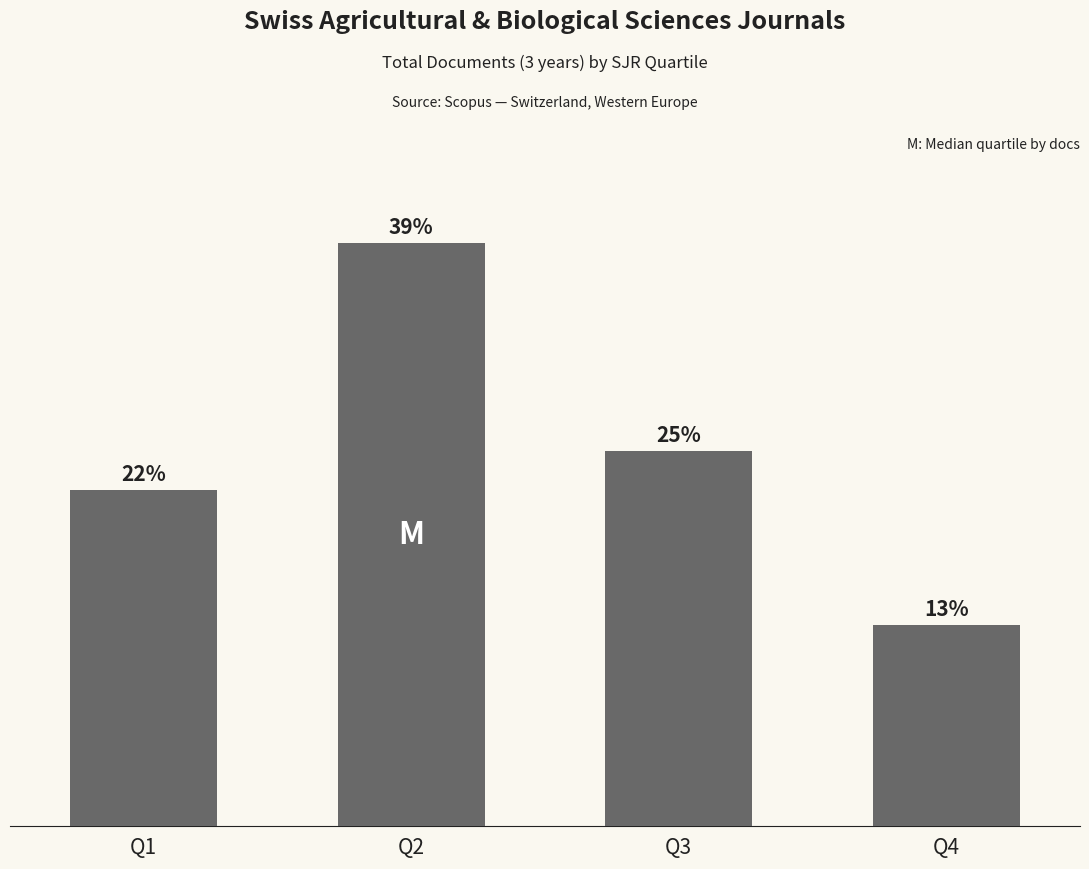

Does the chart contain stacked bars?

No